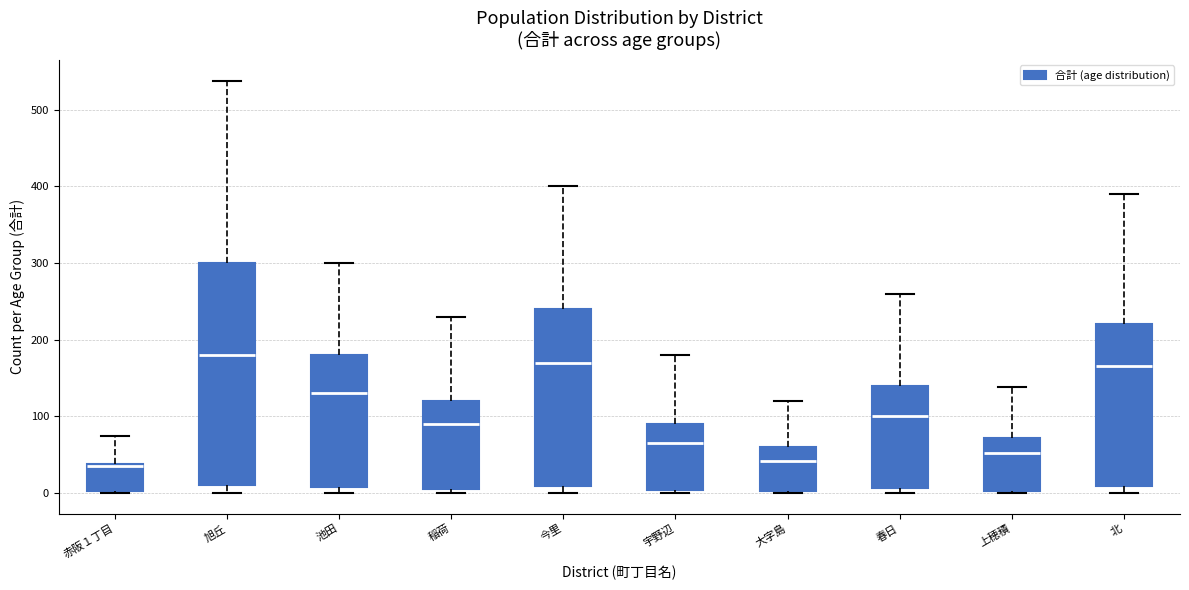

Where does the median line of the box for 春日 sit on the y-axis? The values are not printed on the chart, so give them approximately, as read against the axis.

100